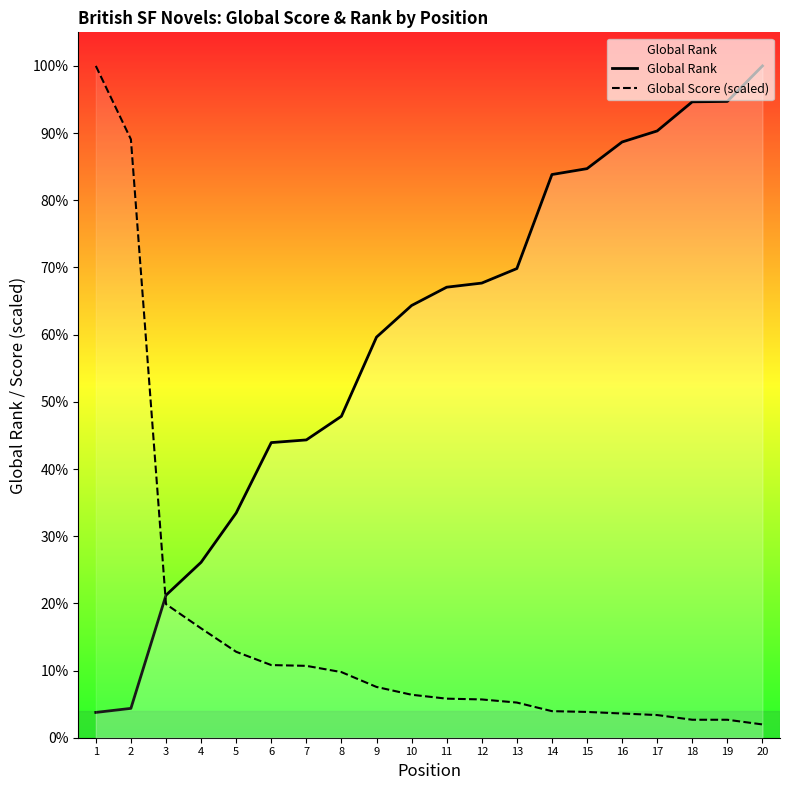

What is the difference between the second highest and second lowest values in the Global Score (scaled) series?

8881.4